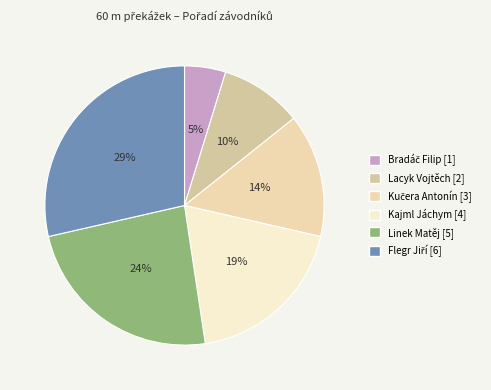

Which slice is the largest?

Flegr Jiří